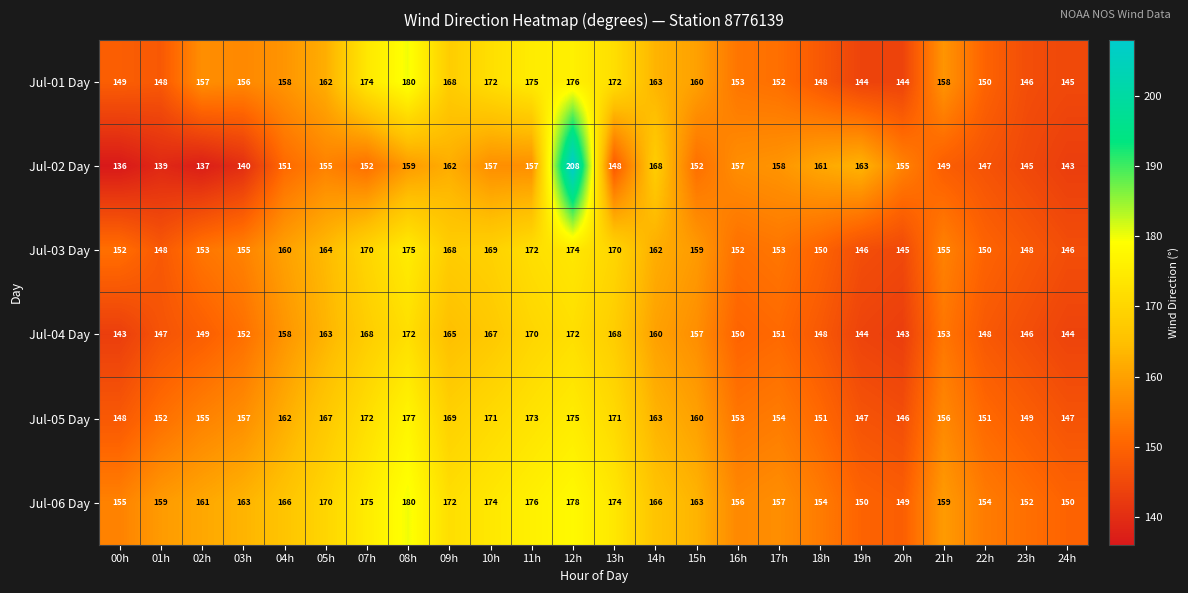

Which series has the largest total across all categories?

Jul-06 Day